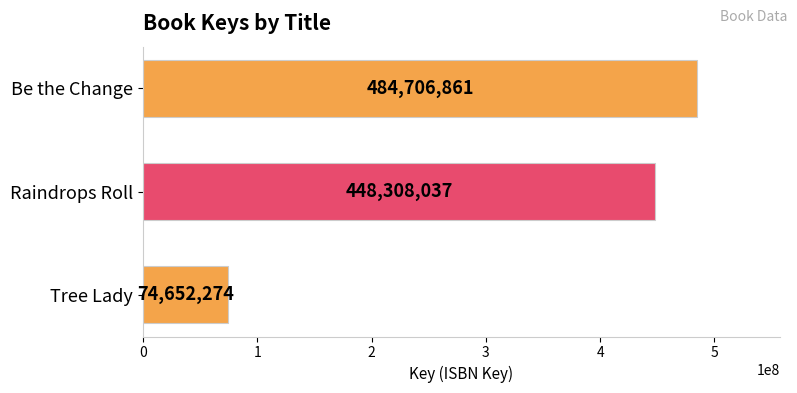

At which label is the value closest to 279679567?

Raindrops Roll